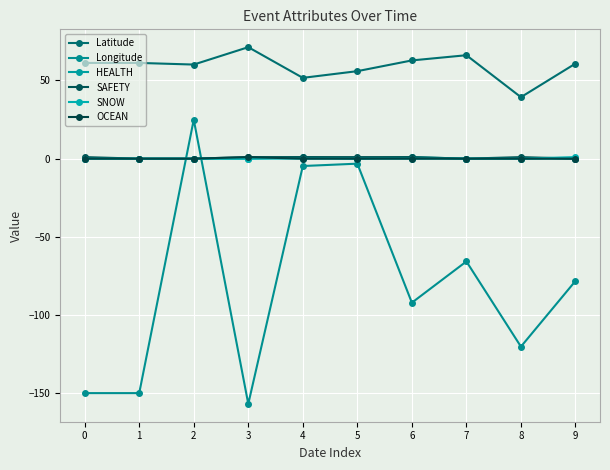

What is the value of the SAFETY point at the 7th from the left?

1.0